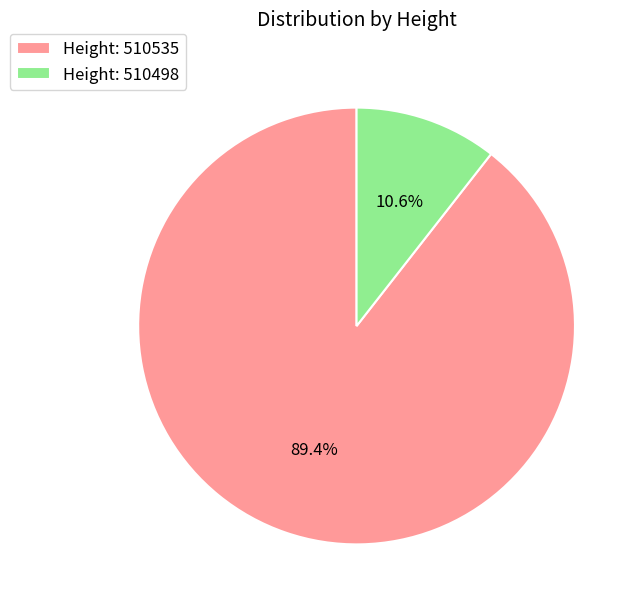

Does any single category account for the majority?

Yes